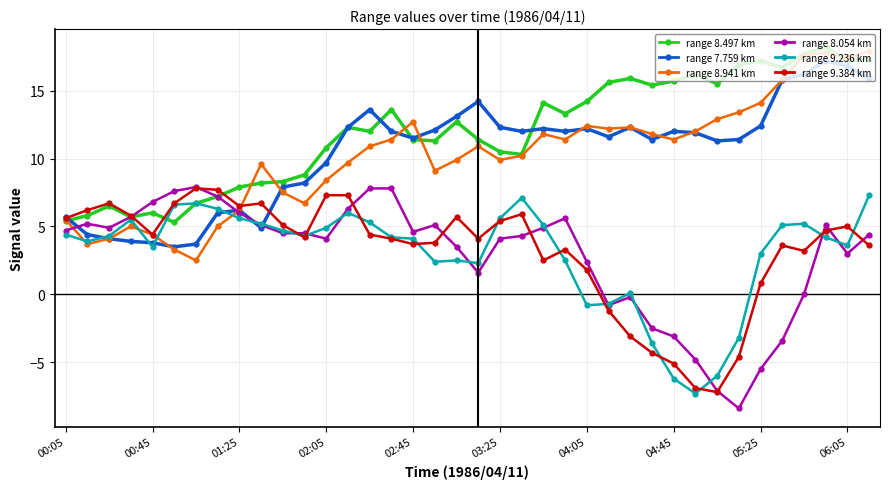

What is the value of the range 8.497 km point at the 34th from the left?

16.7